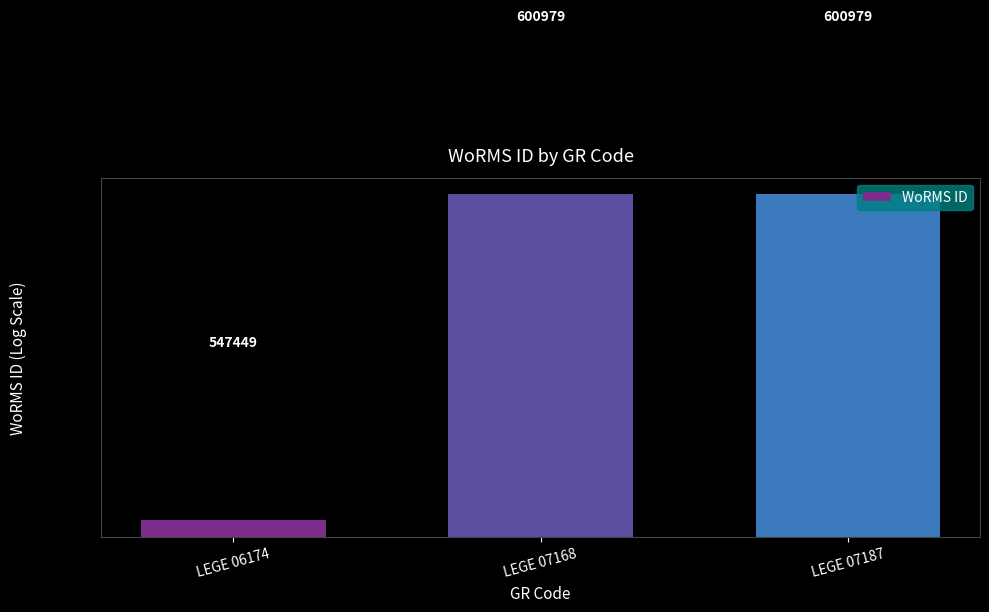

Reading left to right, list all the values displayed in this chart.

LEGE 06174=547449	LEGE 07168=600979	LEGE 07187=600979